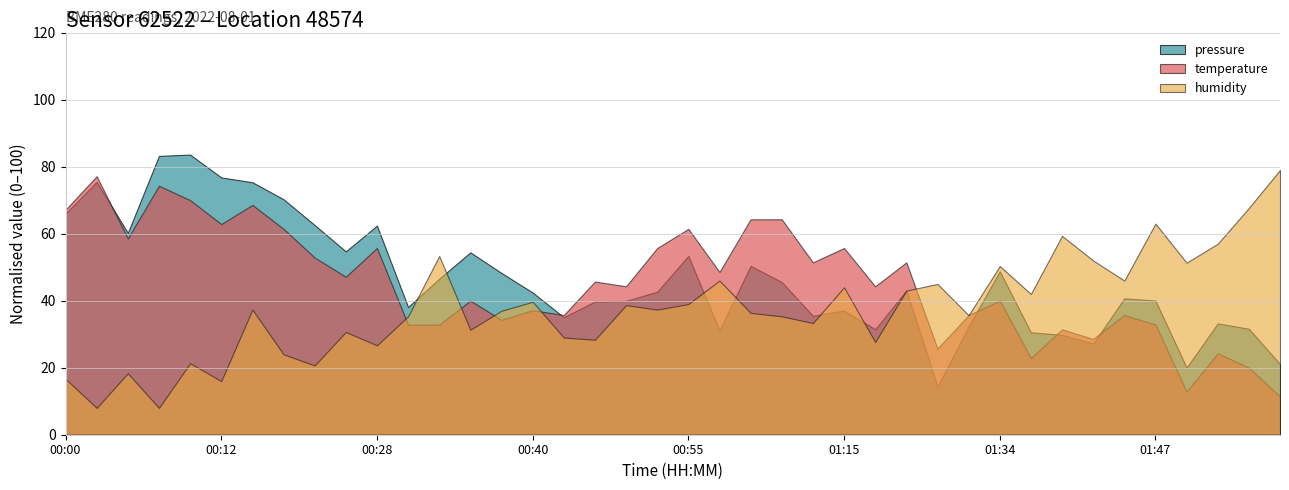

Count the number of data series in this chart.

3